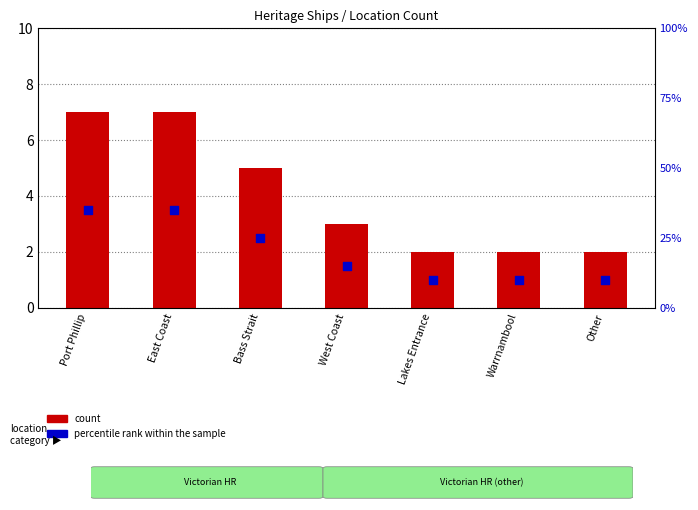

At how many categories does at least one series exceed 28?

2